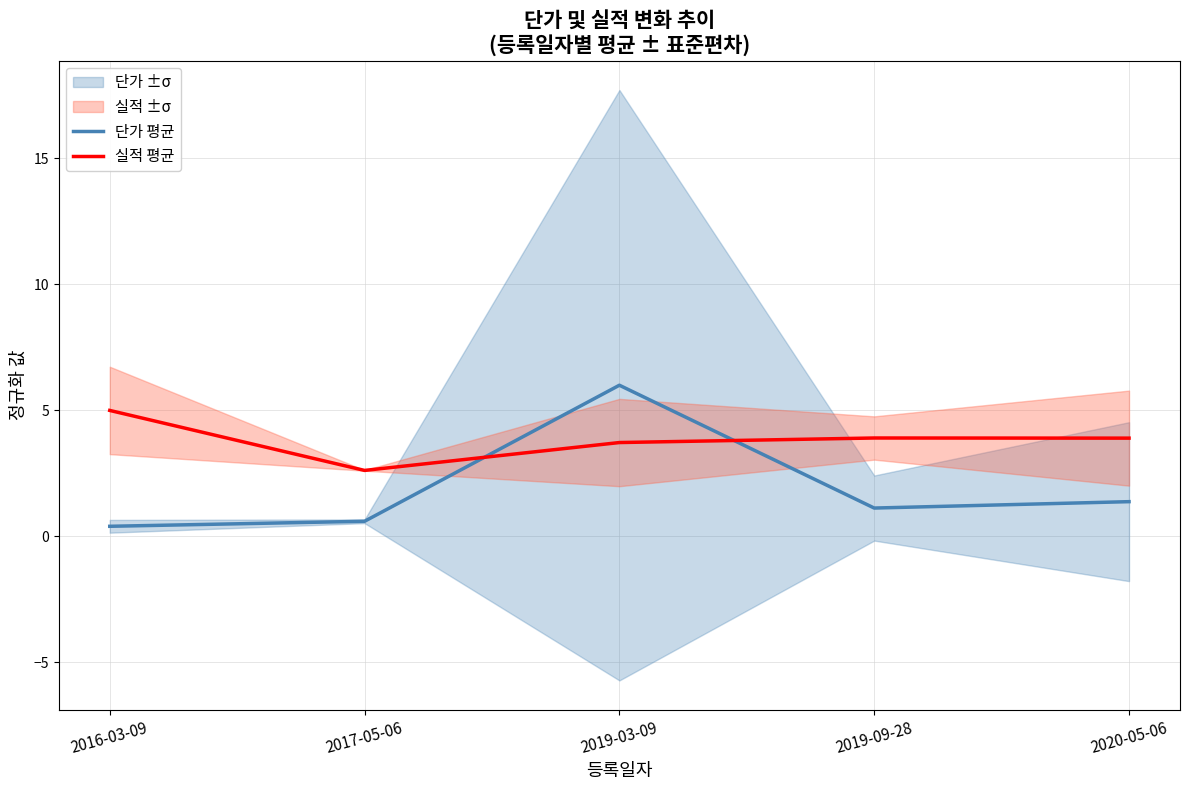

At 2019-09-28, list the series in order from largest to smallest.

실적 평균, 단가 평균